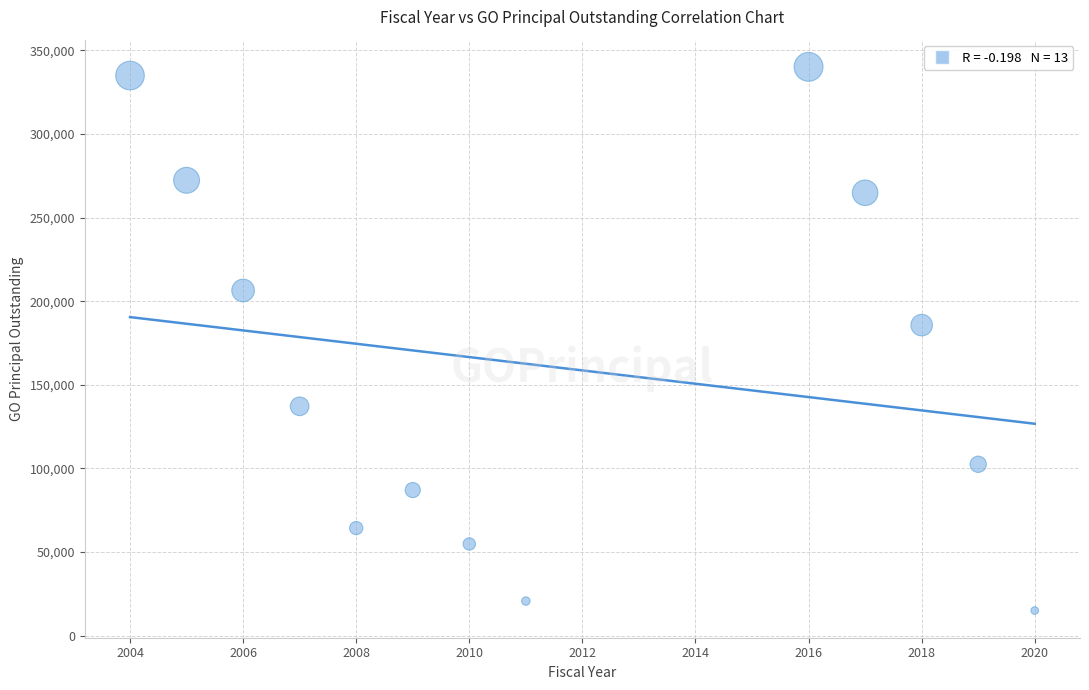

What Y value in the scatter plot is closest to 177552?

185652.0